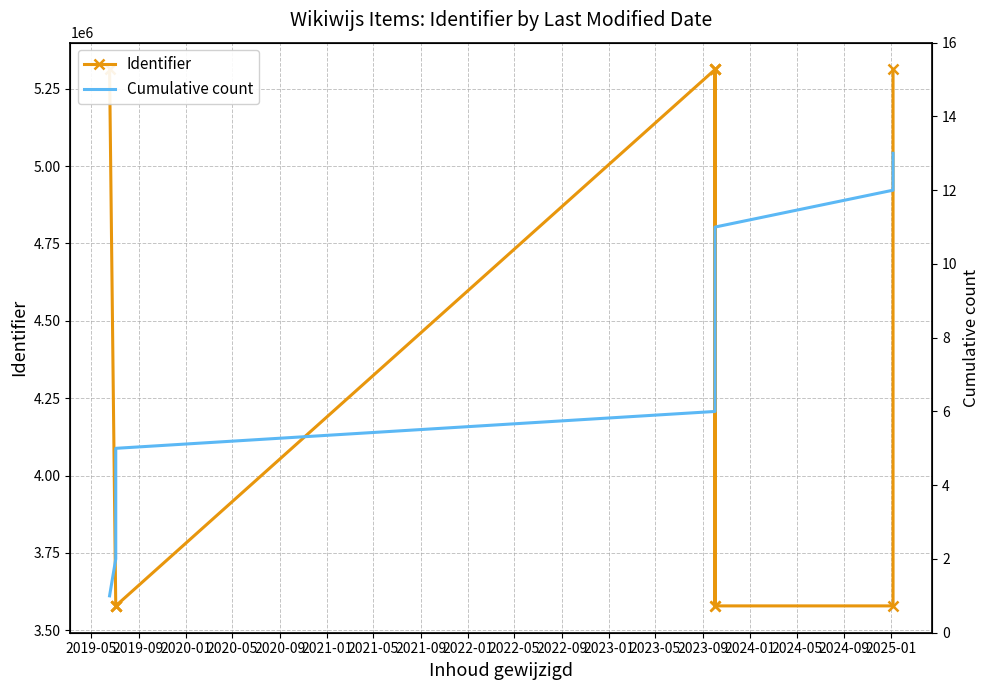

The Identifier series shows 5312325 at 2019-05. True or false?

True